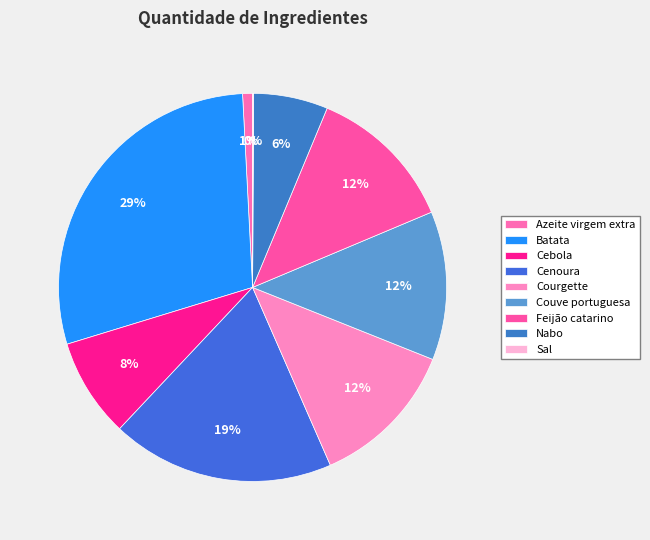

What portion of the pie excludes Feijão catarino?

87.6%